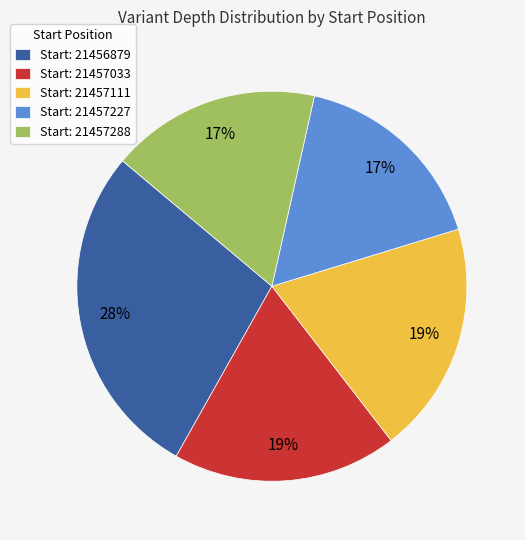

To the nearest percent, what is the combined percentage of Start: 21457288 and Start: 21457033?

36%